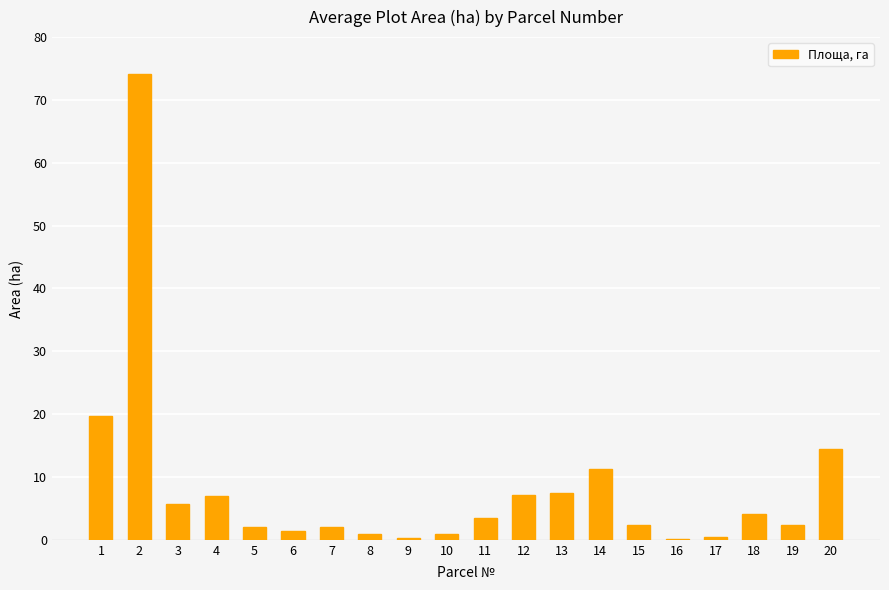

Is it true that the value at 17 is 0.5?

True